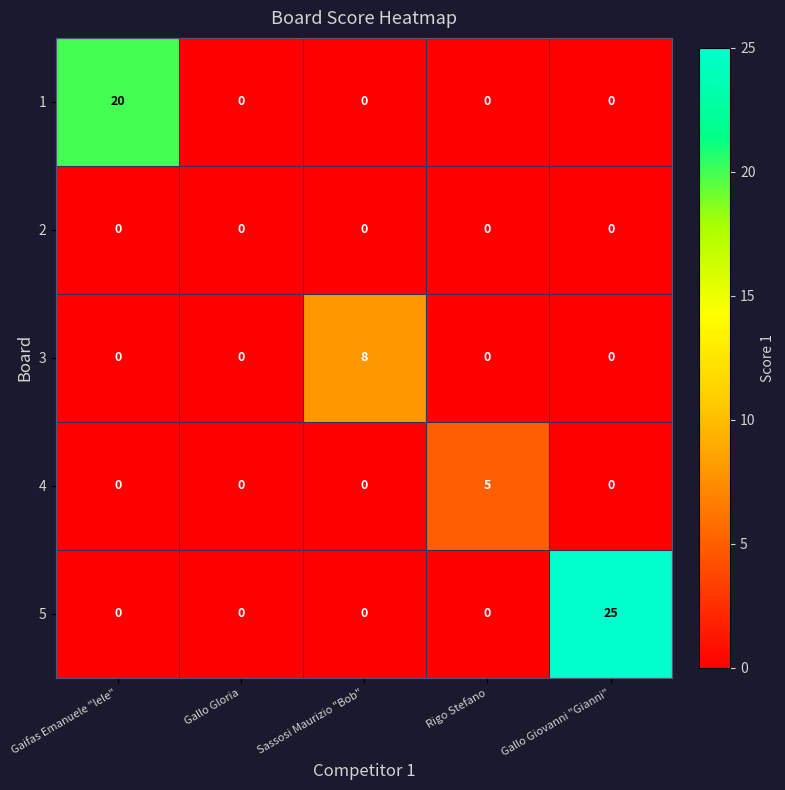

The 4 series shows 5 at Rigo Stefano. True or false?

True